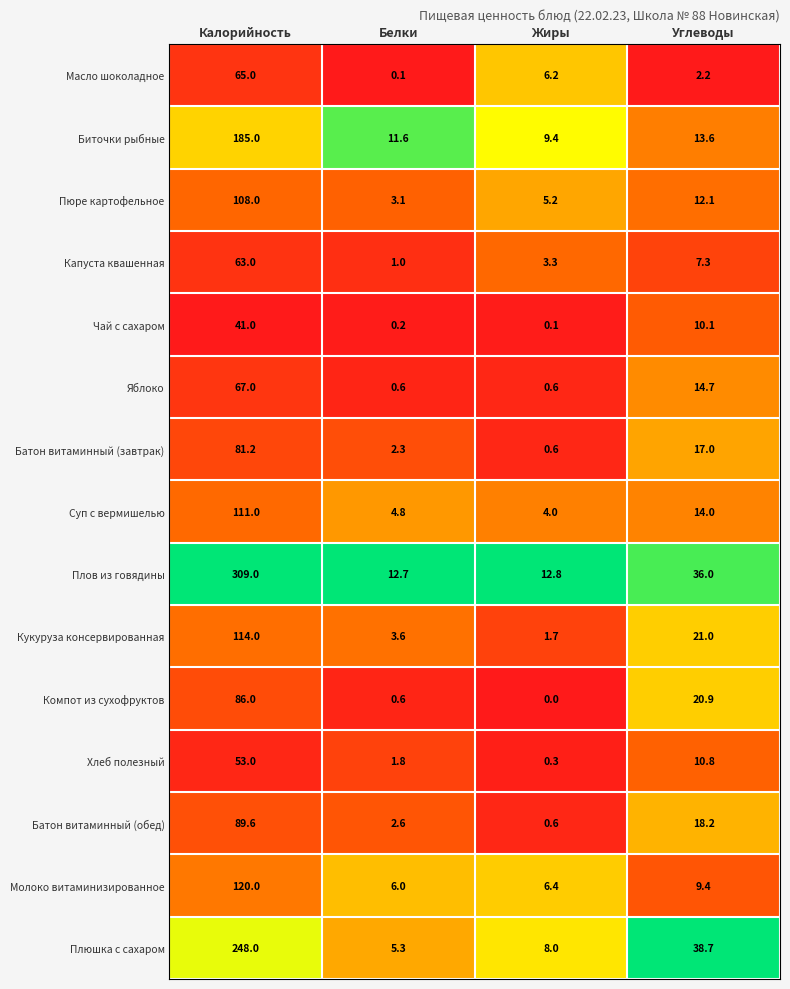

Rank the series at Углеводы from lowest to highest value.

Масло шоколадное, Капуста квашенная, Молоко витаминизированное, Чай с сахаром, Хлеб полезный, Пюре картофельное, Биточки рыбные, Суп с вермишелью, Яблоко, Батон витаминный (завтрак), Батон витаминный (обед), Компот из сухофруктов, Кукуруза консервированная, Плов из говядины, Плюшка с сахаром